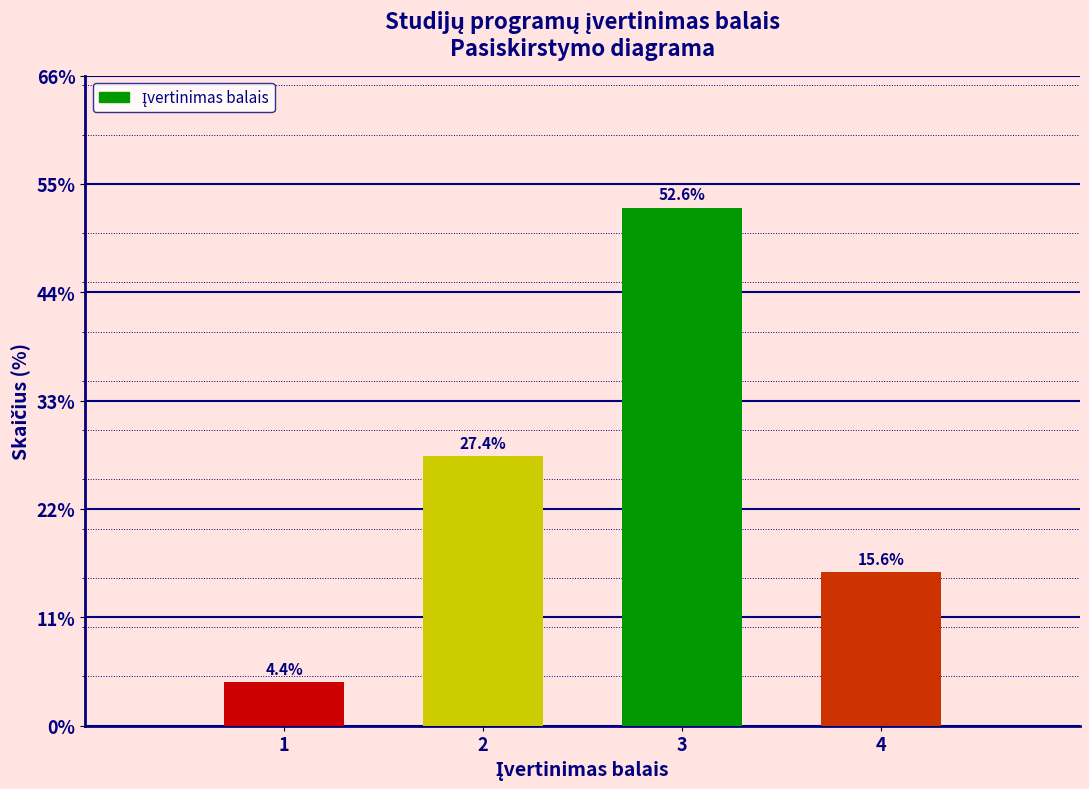

Reading right to left, list all the values displayed in this chart.

4=15.6	3=52.6	2=27.4	1=4.4